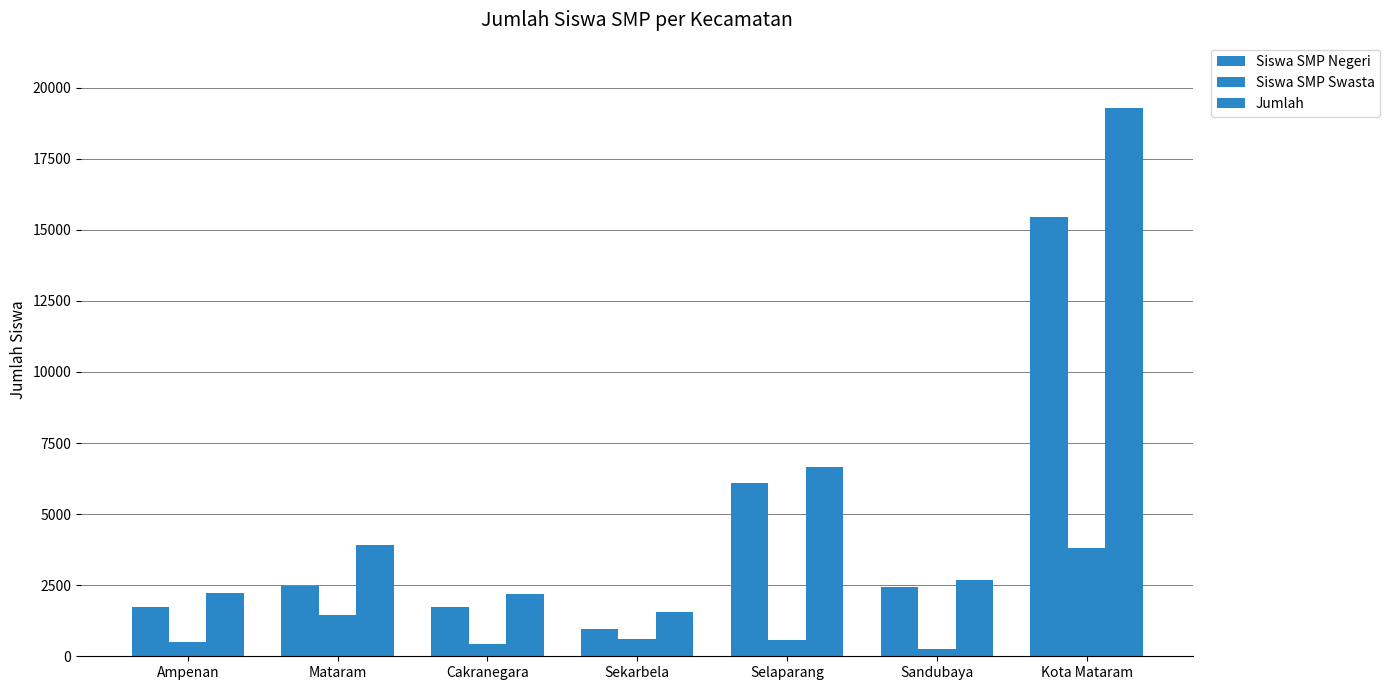

What is the sum of all Siswa SMP Negeri values?

30920